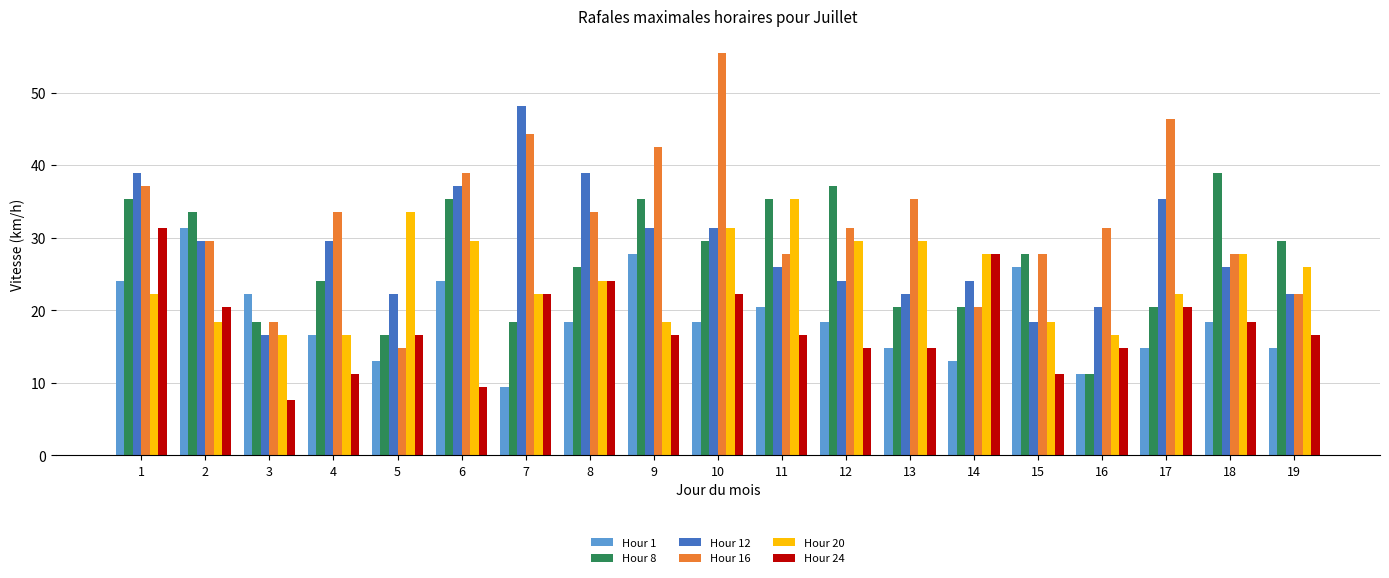

What is the difference between the highest and lowest values at 8?

20.5